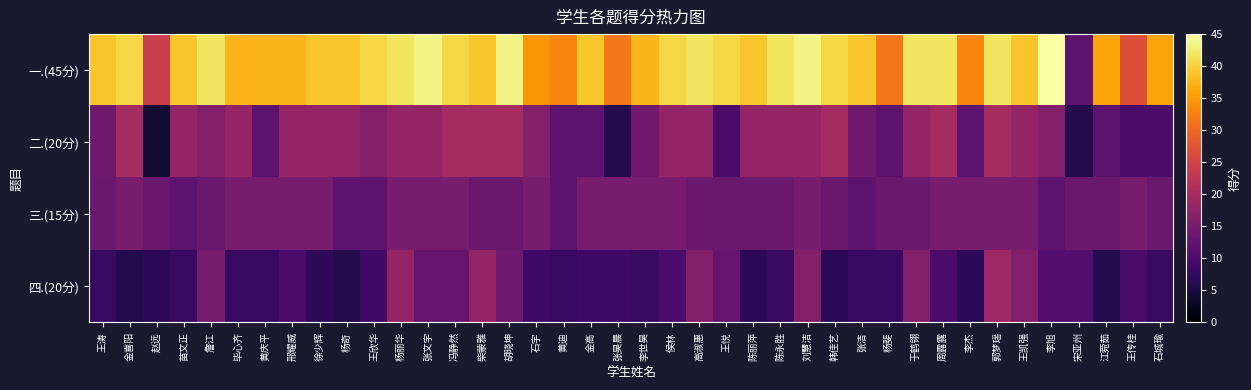

Which series has the largest total across all categories?

一.(45分)